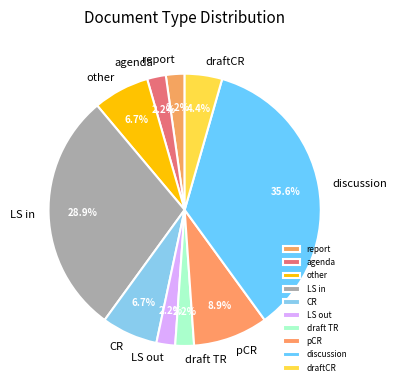

What percentage is NOT represented by pCR?

91.1%